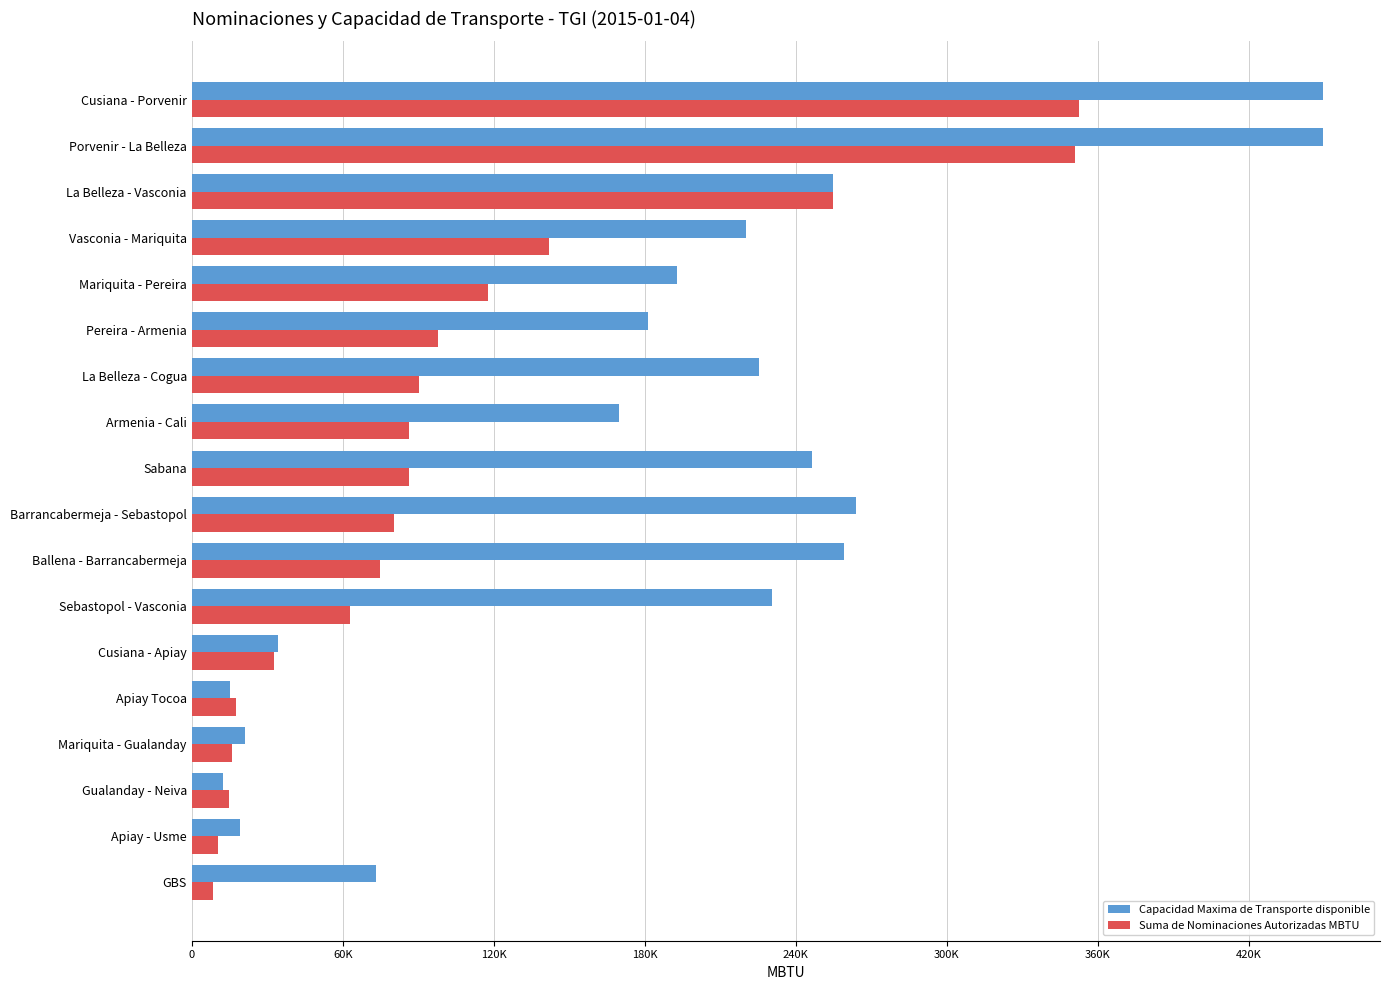

What are all the series names shown in the legend?

Capacidad Maxima de Transporte disponible, Suma de Nominaciones Autorizadas MBTU